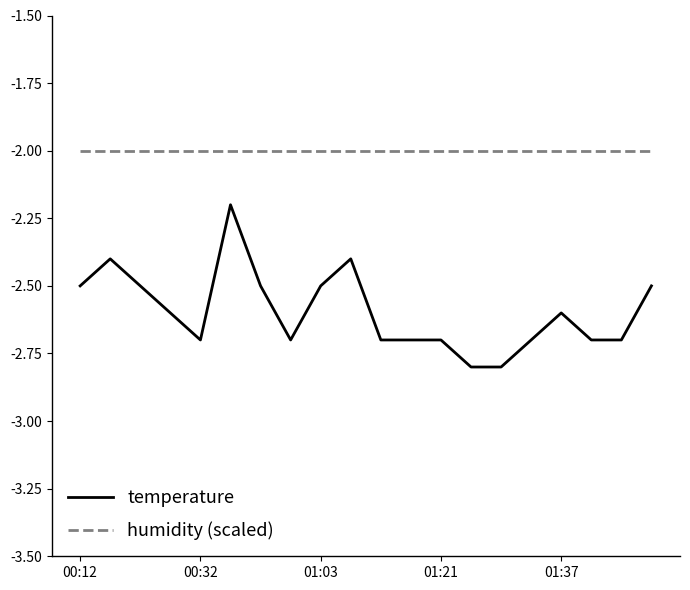

What is the difference between the second highest and minimum values in the temperature series?

0.4